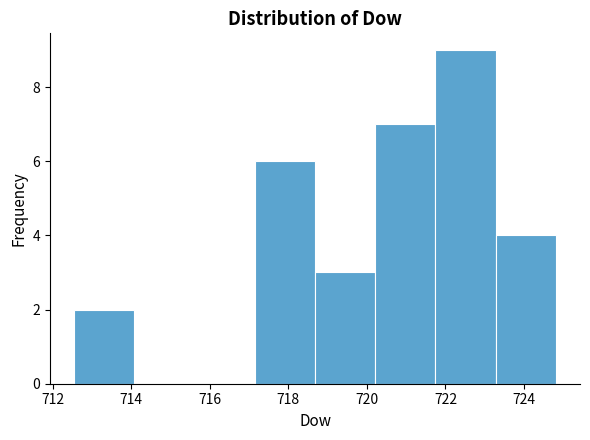

What is the height of the bar covering 720.2 to 721.8 on the x-axis? Neither the bar edges nor the heights are printed on the chart, so give them approximately, as read against the axes.

7